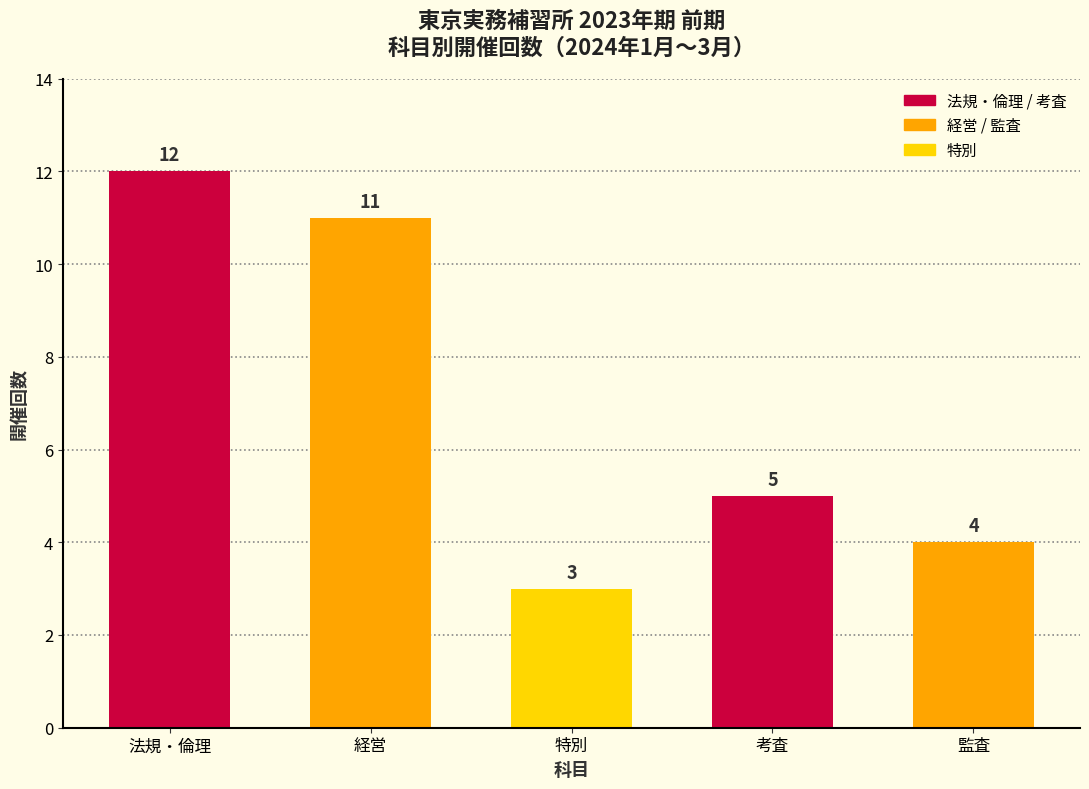

Reading left to right, list all the values displayed in this chart.

12	11	3	5	4